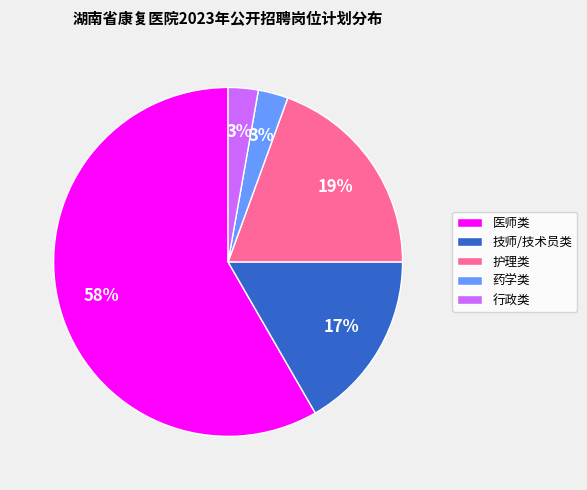

To the nearest percent, what is the average slice percentage?

20%